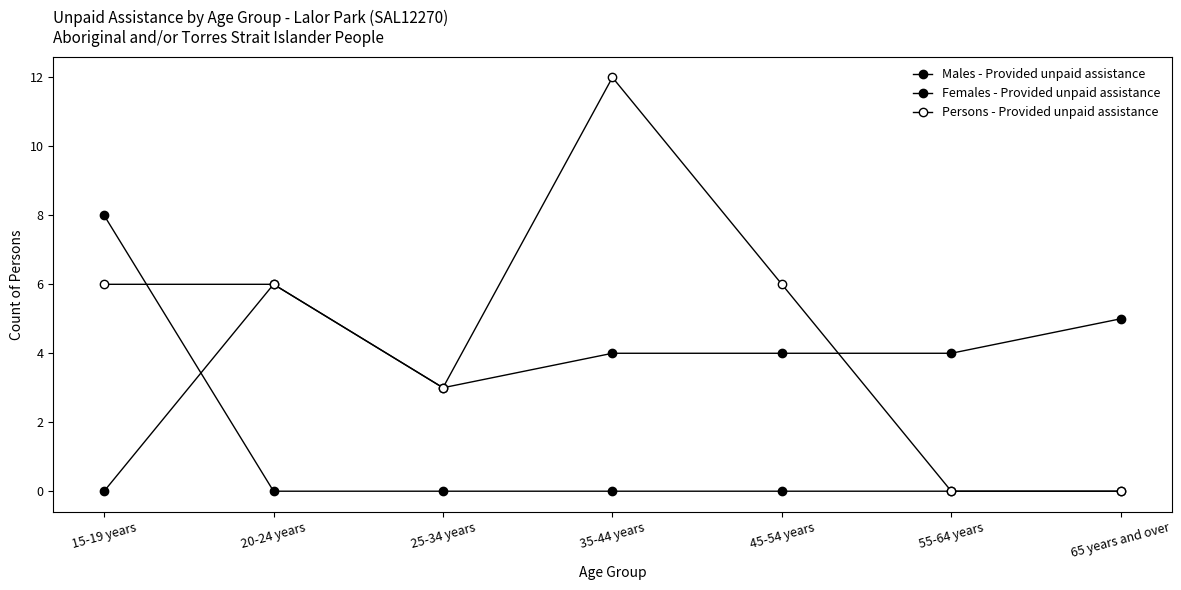

How many values in Females - Provided unpaid assistance are above zero?

6